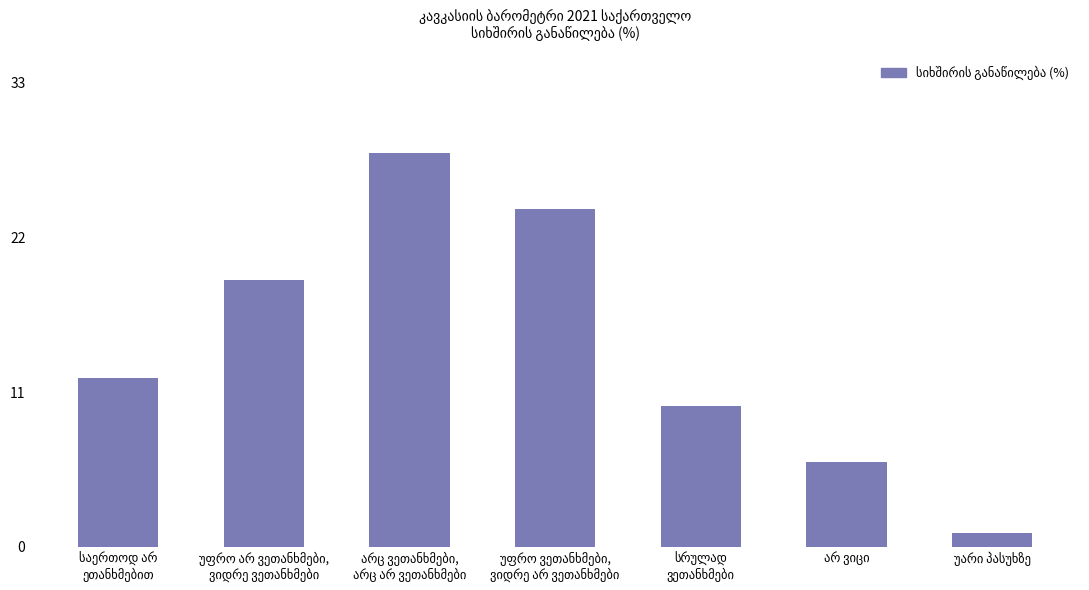

Reading left to right, transcribe all the data shown in this chart.

12	19	28	24	10	6	1